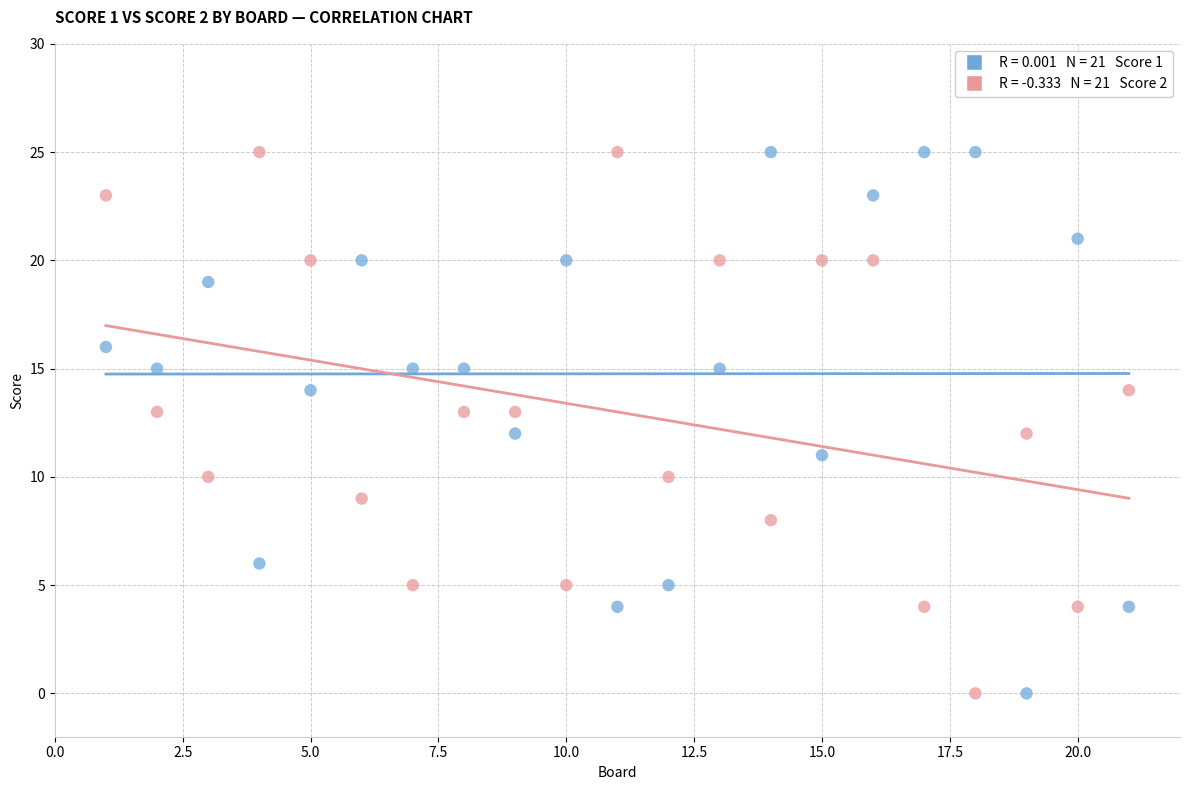

Across all data points, what is the range of X values (max minus min)?

20